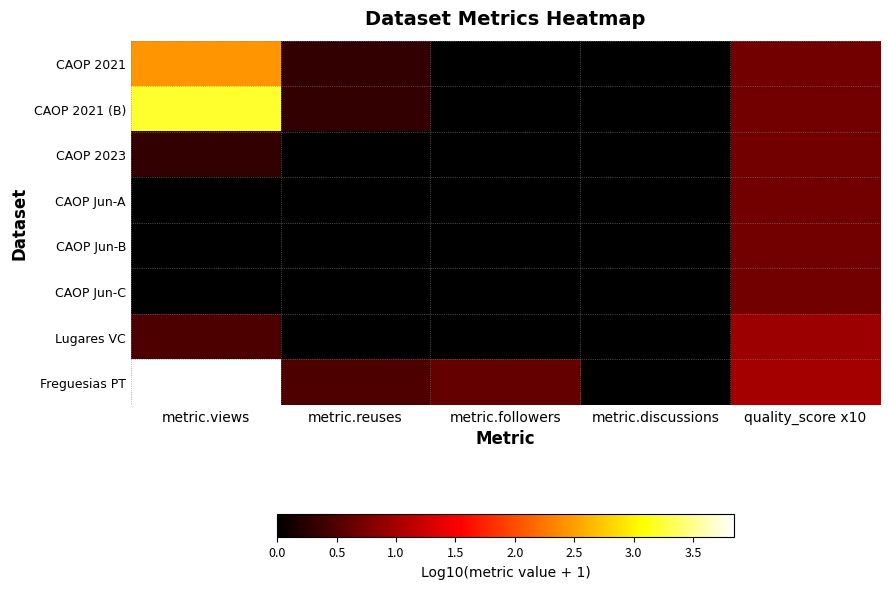

Which series changed the most between metric.views and quality_score x10?

Freguesias PT